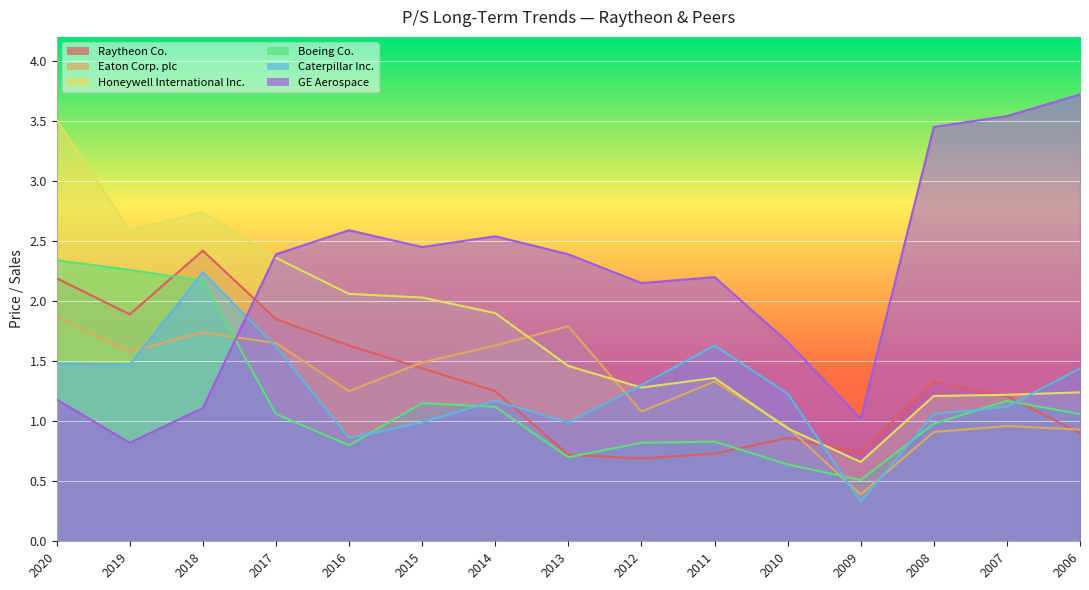

What is the sum of all Boeing Co. values?

17.6